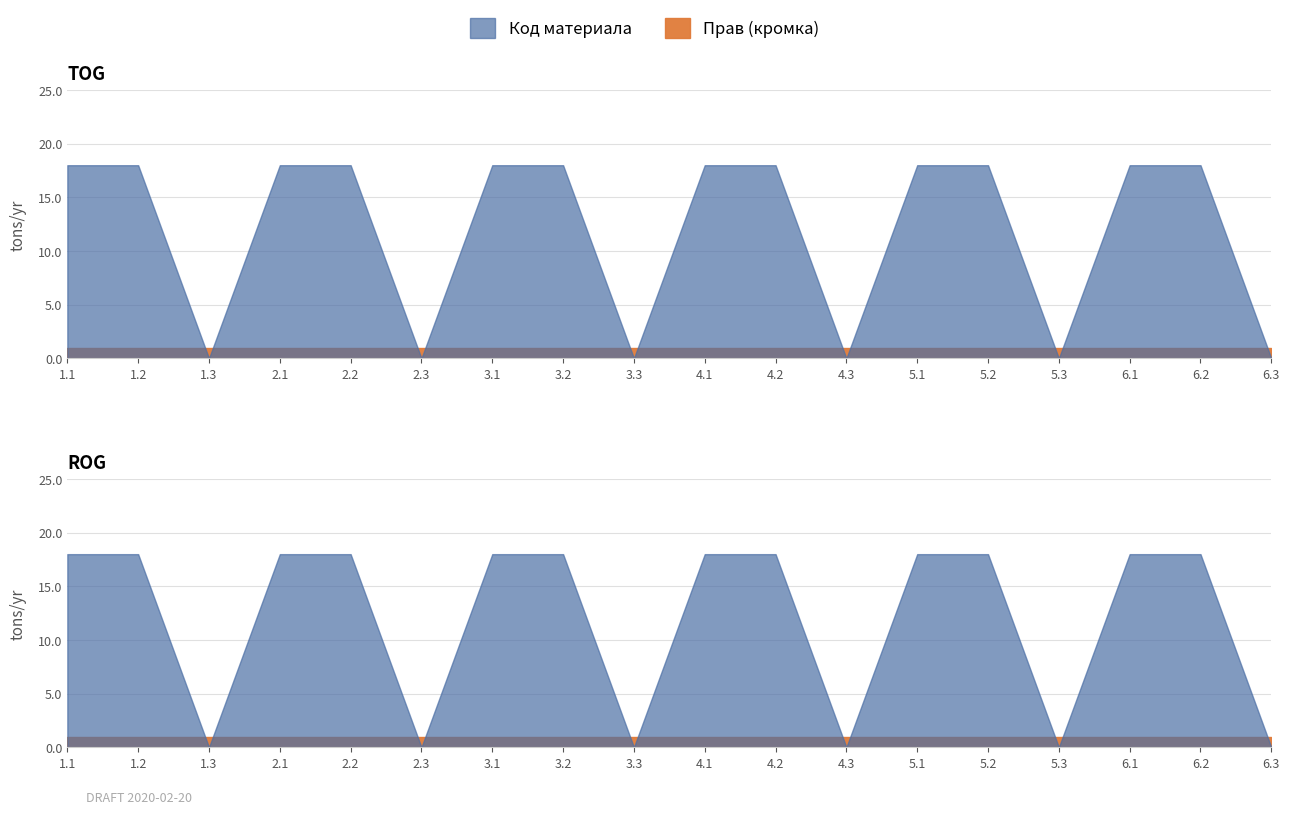

What is the label of the 10th point from the right?

3.3